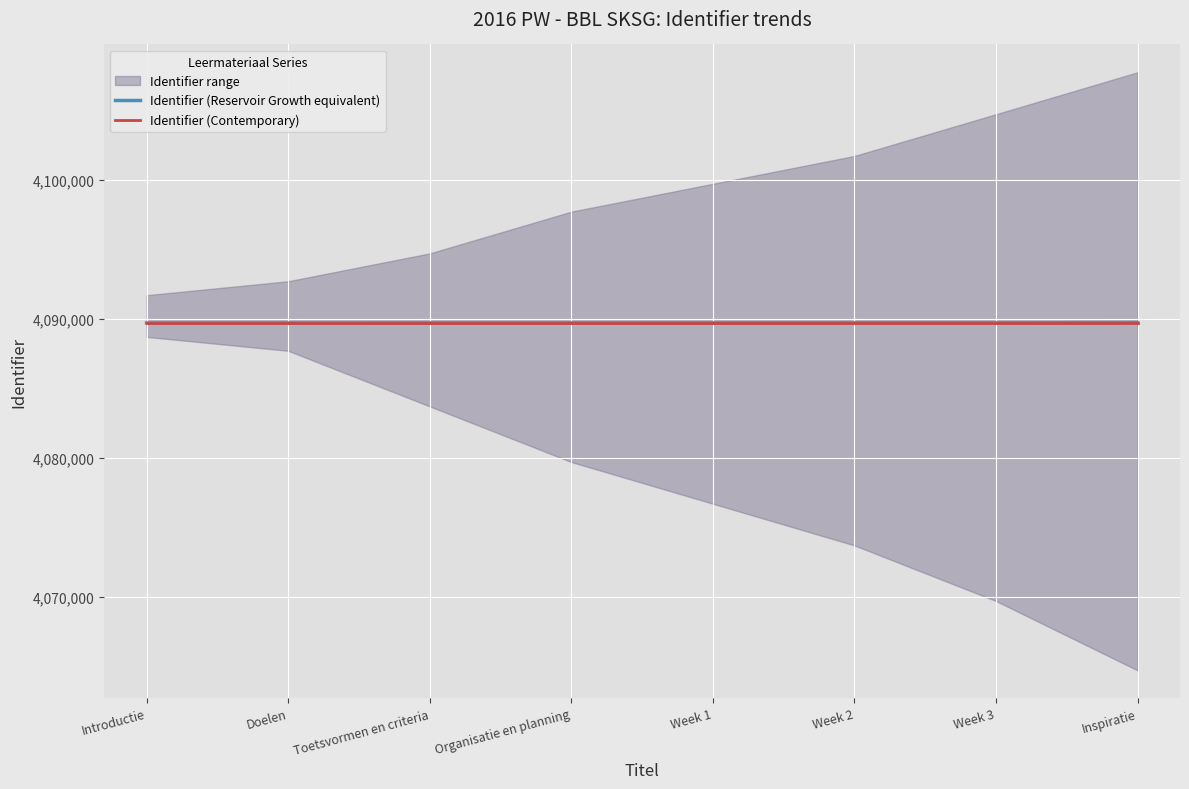

What is the highest value of the Identifier (Reservoir Growth equivalent) series?

4089711